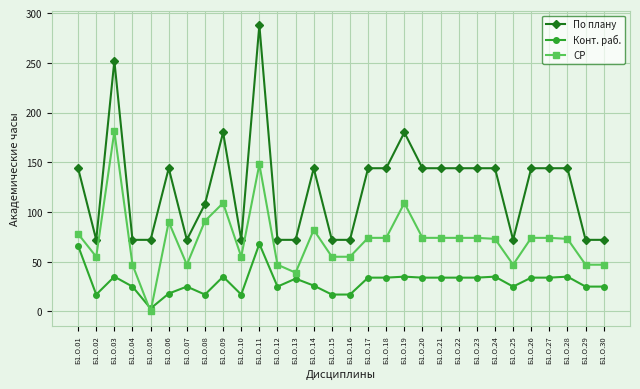

What is the spread (max minus min) of values at Б1.О.05?

72